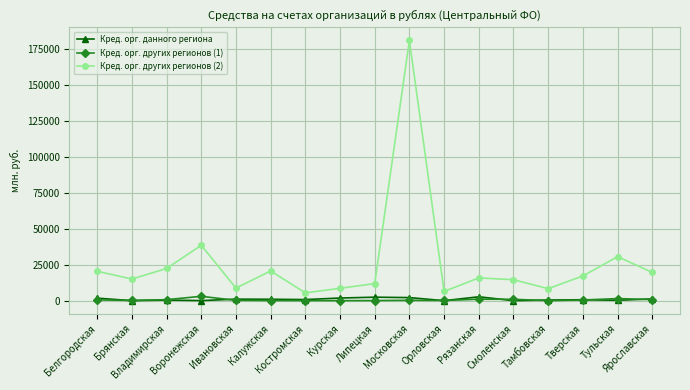

What is the difference between the maximum and minimum values in the Кред. орг. других регионов (2) series?

175641